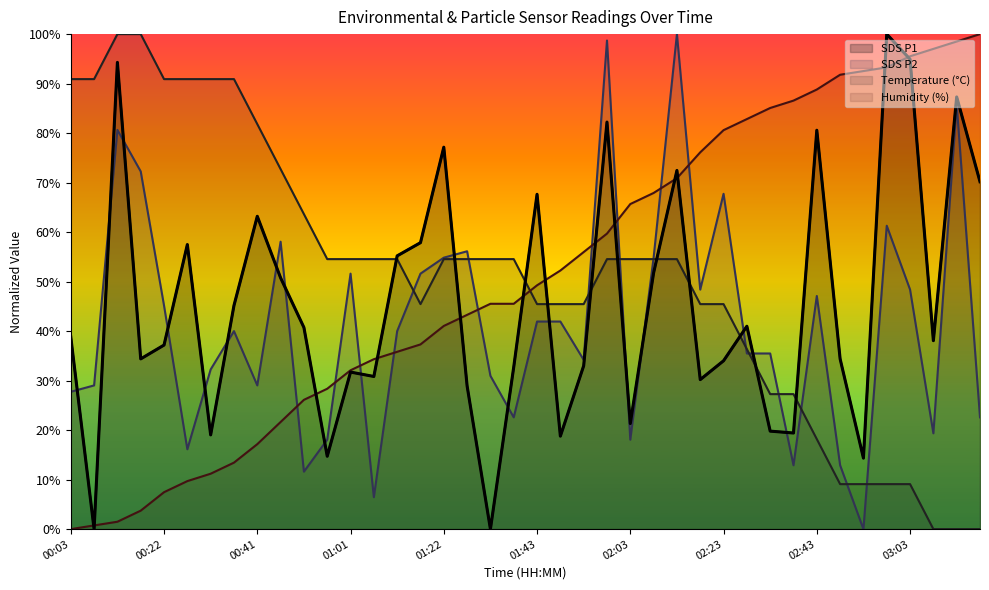

Does the chart display data point markers on the line(s)?

No